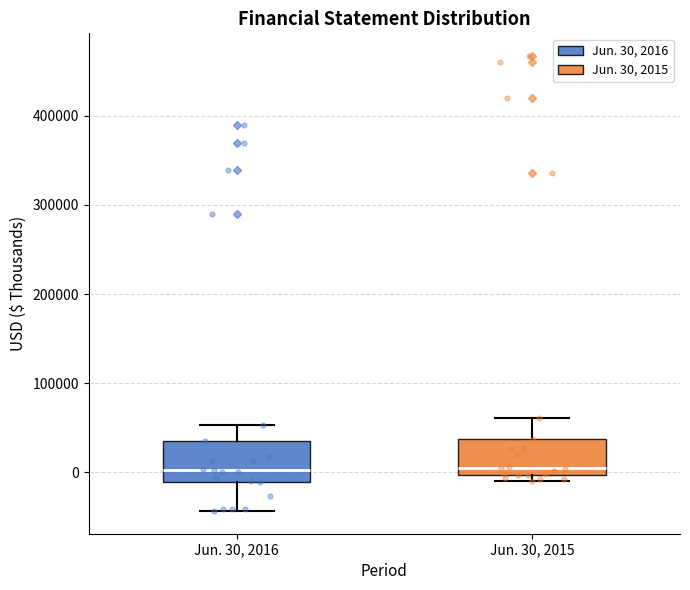

Reading left to right, read every box against the y-axis: the position of its median line, the range the box covers, and the ends of its whiskers. The values are not printed on the chart, so give them approximately, as read against the axis.

Jun. 30, 2016: median 0, box -10000 to 30000, whiskers -40000 to 50000
Jun. 30, 2015: median 0 (just above the box's lower edge), box 0 to 40000, whiskers -10000 to 60000